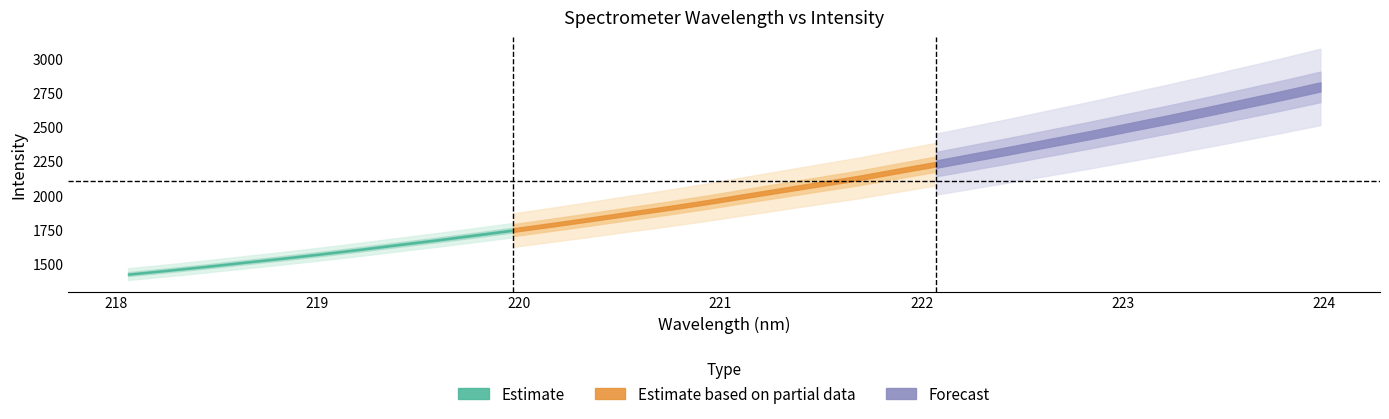

What is the difference between the second highest and second lowest values in the x series?

5.5